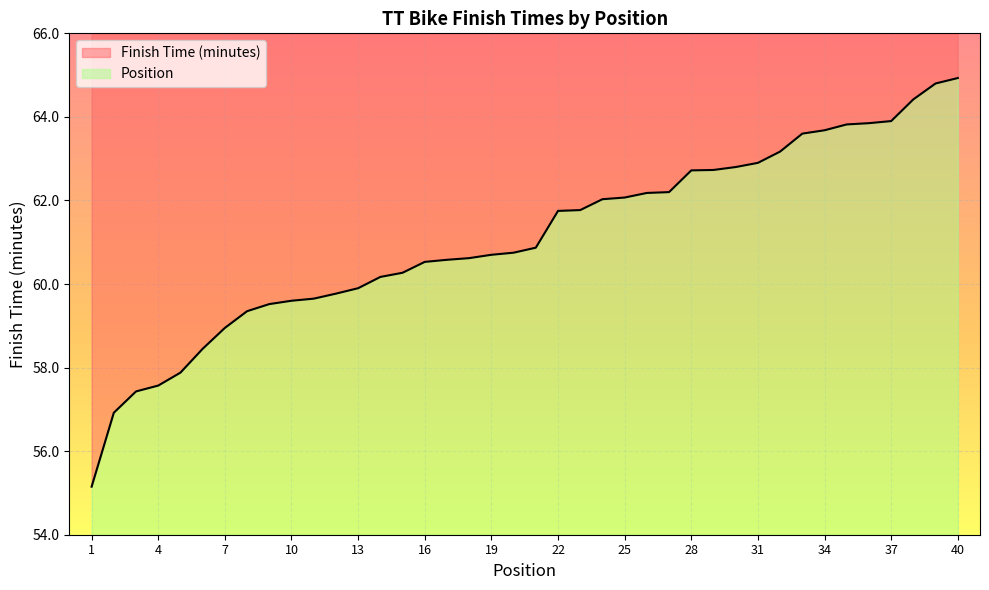

What is the average value?

61.1